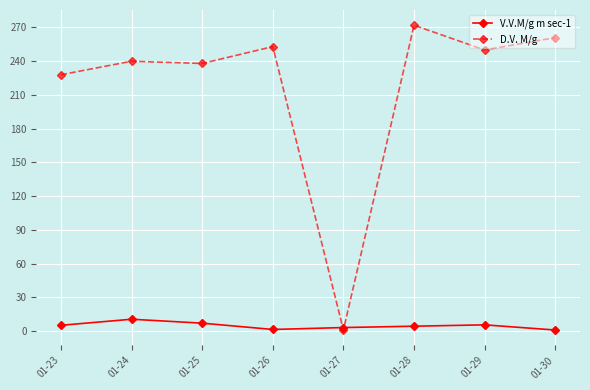

How many data points in D.V. M/g are less than 250?

4